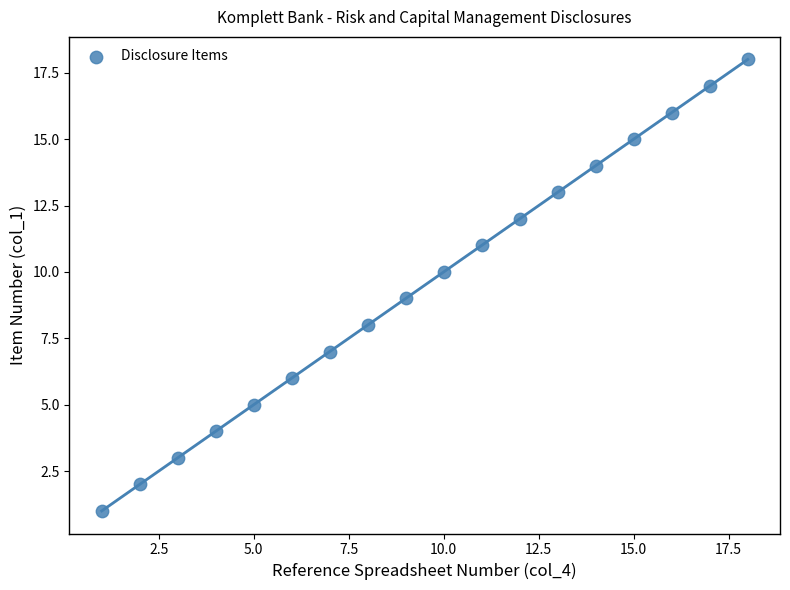

What is the range of X values (max minus min)?

17